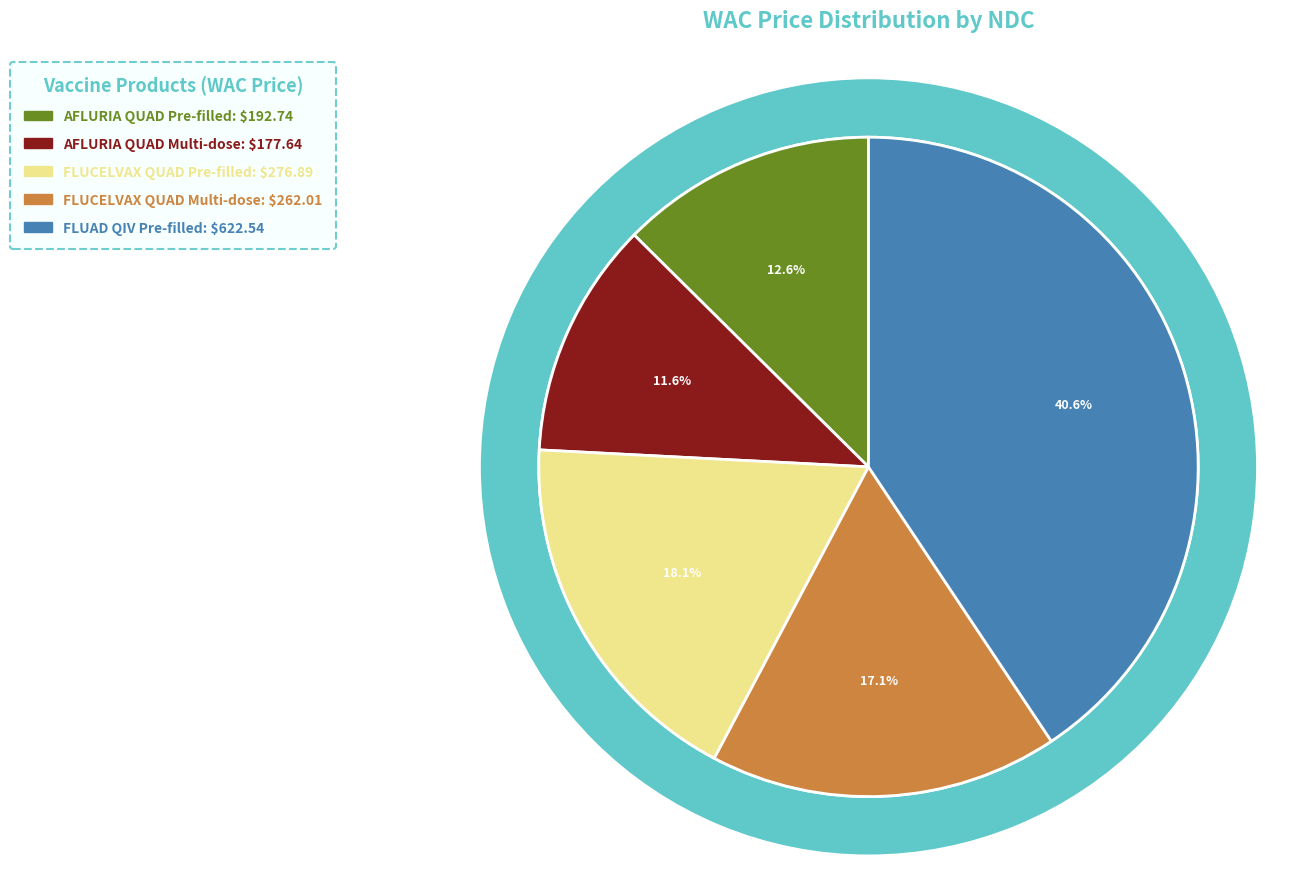

To the nearest percent, what is the average slice percentage?

20%